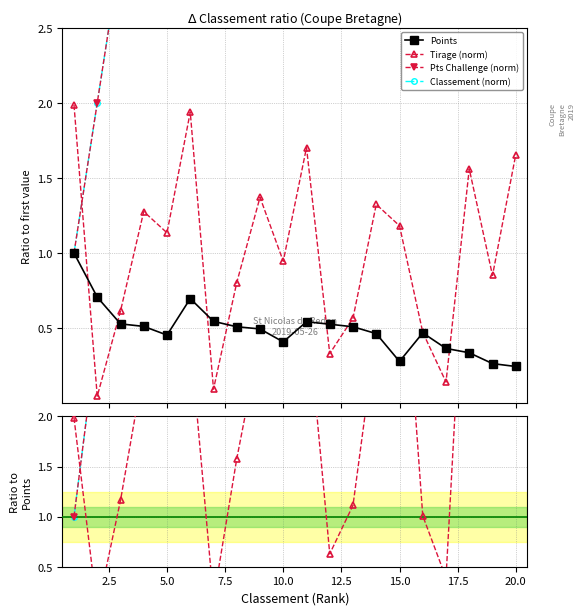

How many lines are shown in the chart?

4